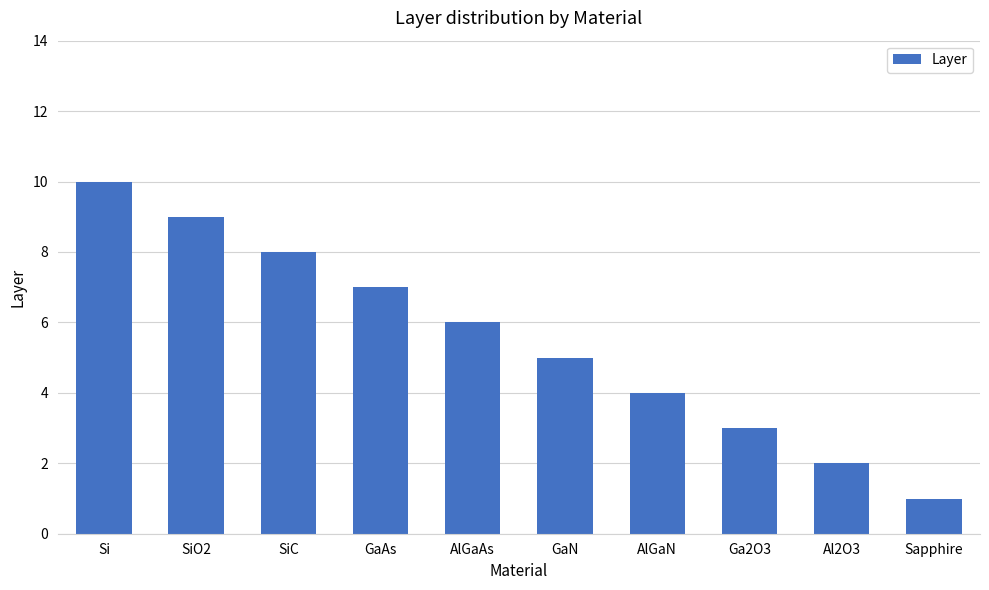

What is the difference between the maximum and minimum values?

9